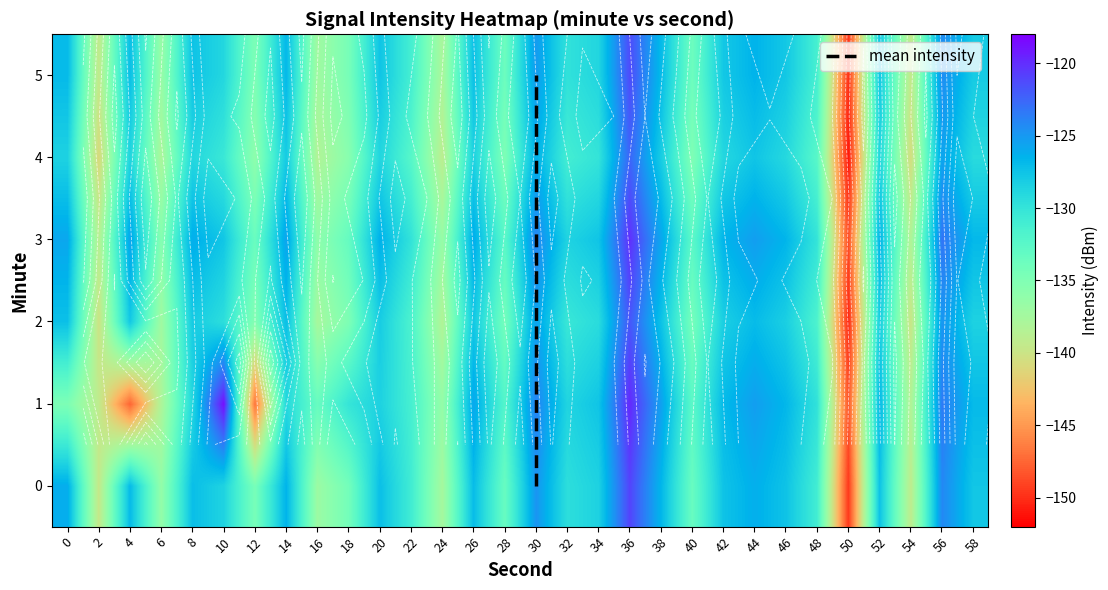

Reading left to right, what are all the values shown in this chart?

0: 0=-126.1	2=-139.6	4=-126.9	6=-136.3	8=-127.2	10=-128.6	12=-134.5	14=-126.5	16=-136.9	18=-134.2	20=-127.2	22=-130.8	24=-137.5	26=-127.0	28=-133.5	30=-124.8	32=-129.5	34=-128.5	36=-121.0	38=-126.6	40=-133.5	42=-127.5	44=-126.2	46=-127.5	48=-130.9	50=-149.5	52=-127.4	54=-139.2	56=-124.1	58=-127.7
1: 0=-134.9	2=-139.3	4=-147.5	6=-138.1	8=-128.9	10=-118.7	12=-146.8	14=-129.0	16=-133.4	18=-130.1	20=-128.5	22=-131.2	24=-136.4	26=-125.8	28=-132.1	30=-123.9	32=-128.7	34=-127.6	36=-119.8	38=-125.4	40=-132.6	42=-126.9	44=-125.3	46=-126.7	48=-129.8	50=-148.2	52=-126.8	54=-138.4	56=-123.5	58=-126.9
2: 0=-127.3	2=-140.1	4=-127.8	6=-137.2	8=-128.0	10=-129.5	12=-135.3	14=-127.2	16=-137.6	18=-134.9	20=-128.1	22=-131.6	24=-138.3	26=-127.8	28=-134.2	30=-125.6	32=-130.3	34=-129.3	36=-121.8	38=-127.4	40=-134.3	42=-128.3	44=-127.0	46=-128.3	48=-131.7	50=-150.3	52=-128.2	54=-139.9	56=-124.9	58=-128.5
3: 0=-125.8	2=-138.7	4=-125.6	6=-135.4	8=-126.2	10=-127.7	12=-133.6	14=-125.6	16=-136.0	18=-133.3	20=-126.4	22=-129.9	24=-136.6	26=-126.1	28=-132.5	30=-124.0	32=-128.6	34=-127.6	36=-120.1	38=-125.7	40=-132.6	42=-126.6	44=-125.3	46=-126.6	48=-130.0	50=-148.6	52=-126.5	54=-138.3	56=-123.2	58=-126.8
4: 0=-128.5	2=-141.0	4=-128.7	6=-137.9	8=-128.9	10=-130.4	12=-136.0	14=-128.0	16=-138.3	18=-135.6	20=-128.8	22=-132.3	24=-139.0	26=-128.5	28=-134.9	30=-126.3	32=-131.0	34=-130.0	36=-122.5	38=-128.1	40=-135.0	42=-128.9	44=-127.6	46=-129.0	48=-132.4	50=-151.0	52=-128.9	54=-140.6	56=-125.6	58=-129.2
5: 0=-126.9	2=-139.4	4=-127.2	6=-136.6	8=-127.5	10=-128.9	12=-134.8	14=-126.8	16=-137.2	18=-134.5	20=-127.6	22=-131.1	24=-137.8	26=-127.3	28=-133.8	30=-125.1	32=-129.8	34=-128.8	36=-121.3	38=-126.9	40=-133.8	42=-127.8	44=-126.5	46=-127.8	48=-131.2	50=-149.8	52=-127.7	54=-139.5	56=-124.4	58=-128.0